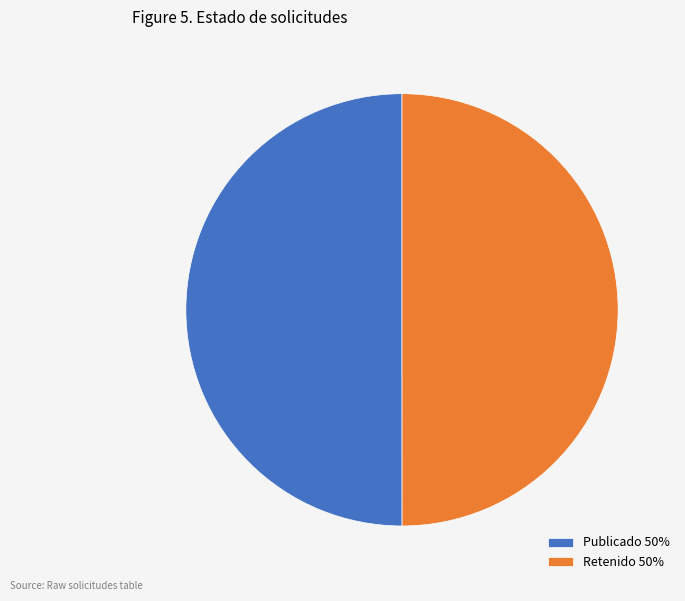

What is the ratio of the value at Publicado 50% to the value at Retenido 50%?

1.0